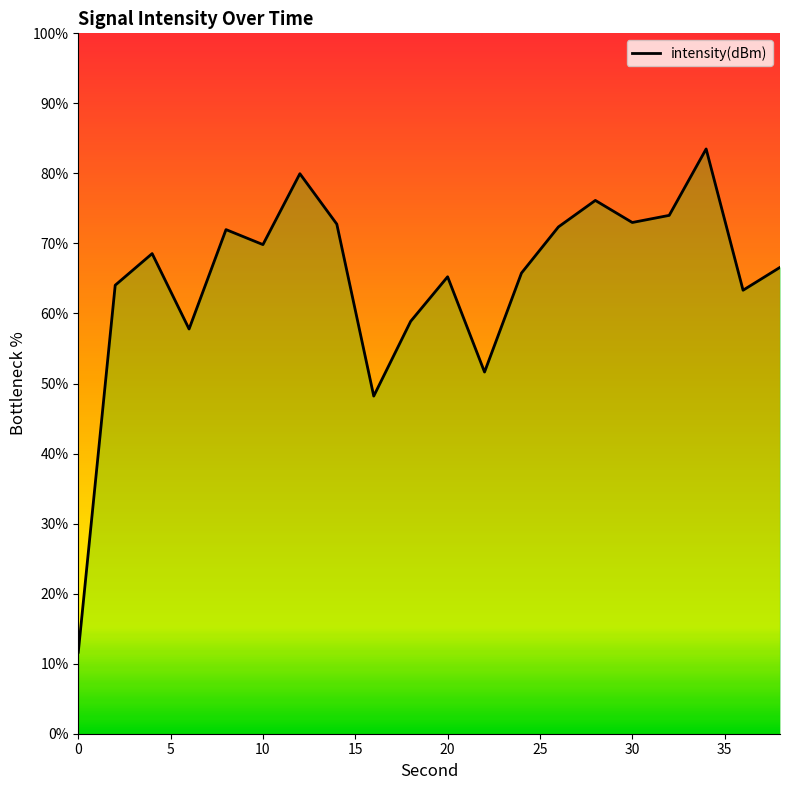

What is the minimum value shown in the chart?

11.6